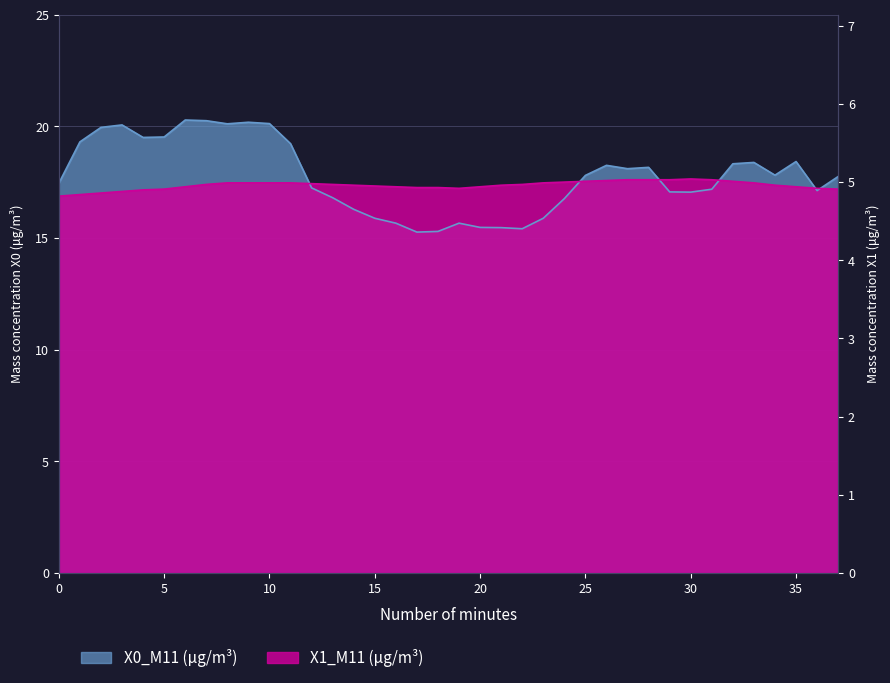

List the series in order of their overall mean, highest first.

X0_M11 (μg/m³), X1_M11 (μg/m³)